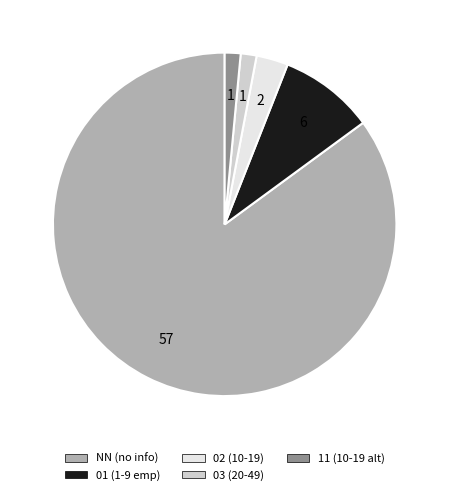

Which slice is the largest?

NN